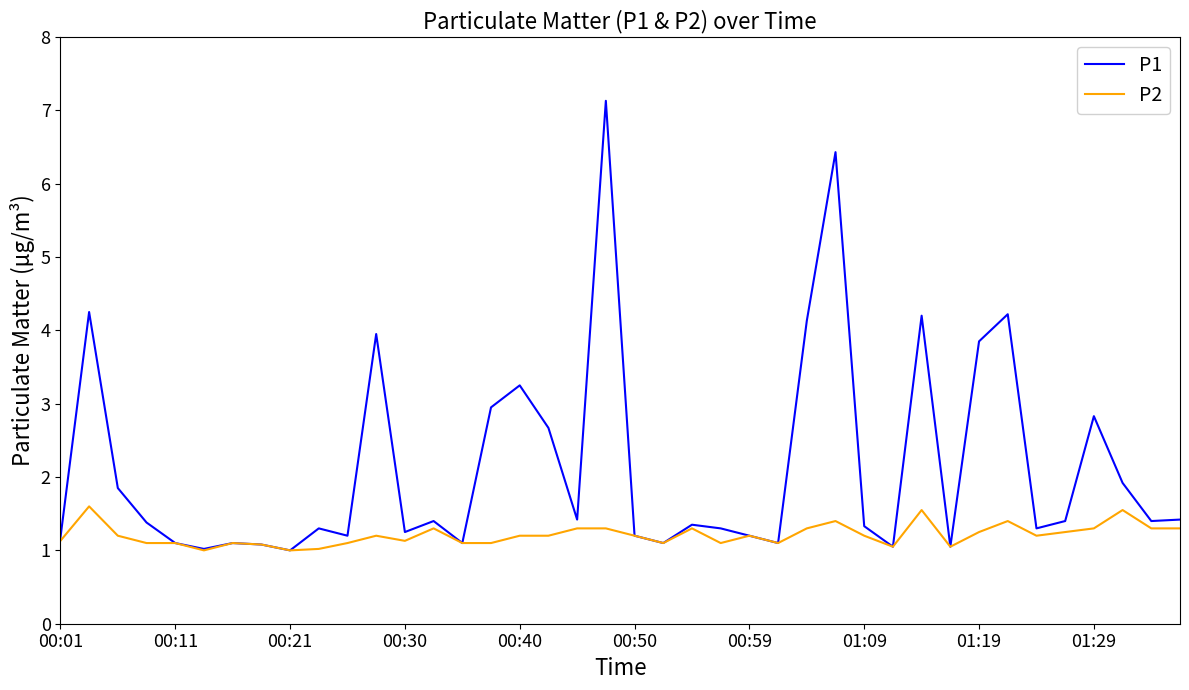

Rank the series by their average value, from highest to lowest.

P1, P2